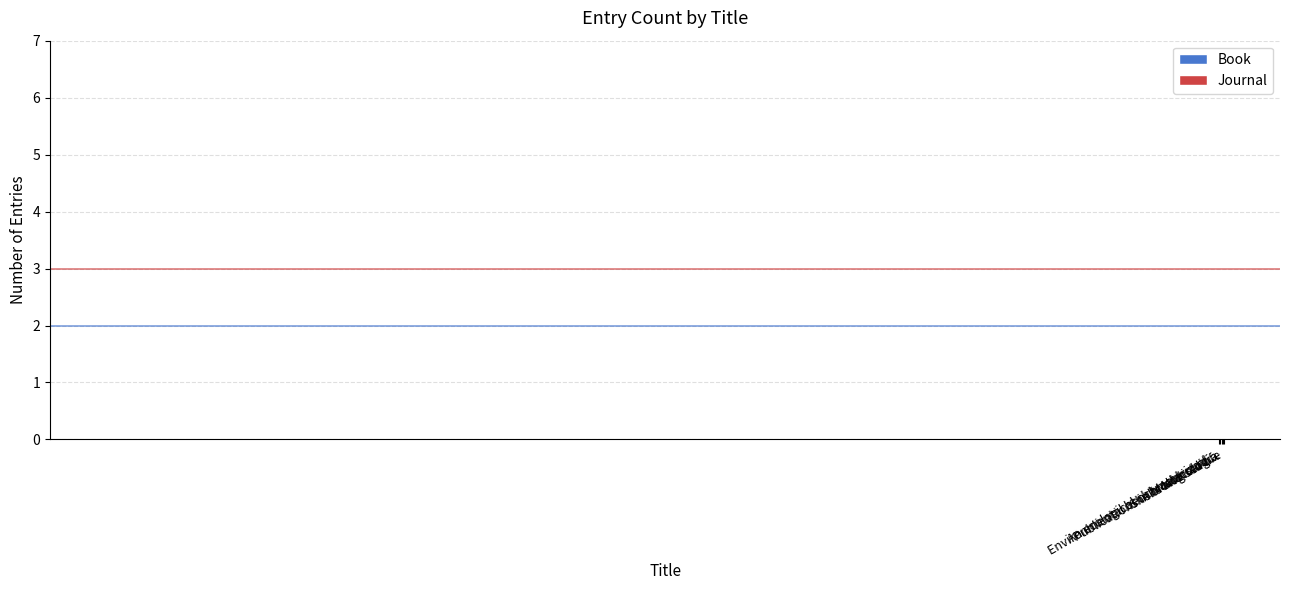

Reading left to right, what are all the values shown in this chart?

3	2	5	1